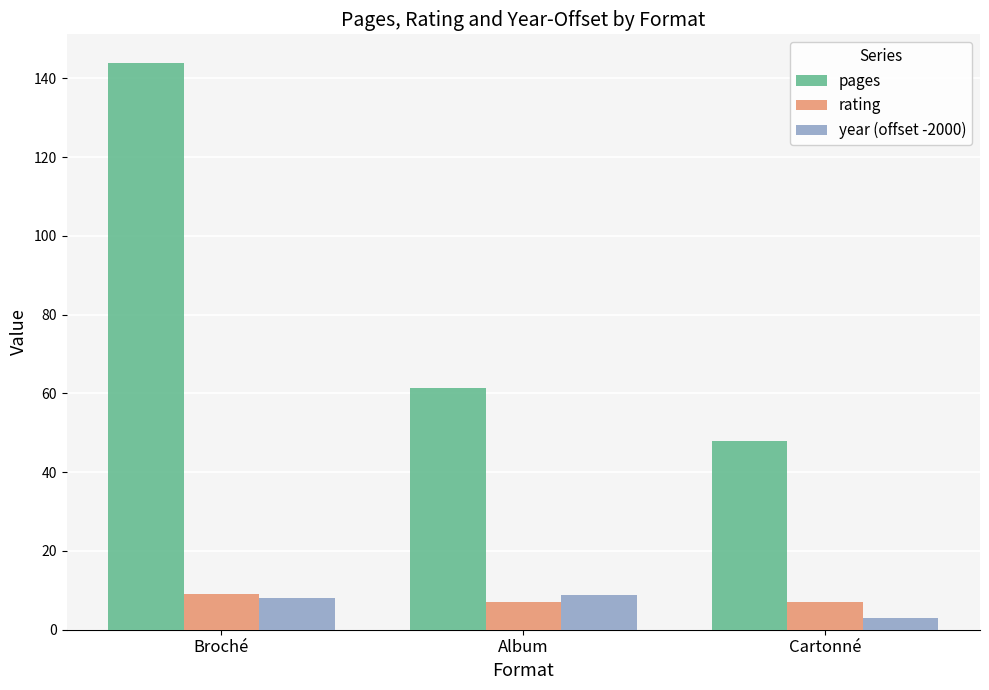

What is the highest value of the rating series?

9.0